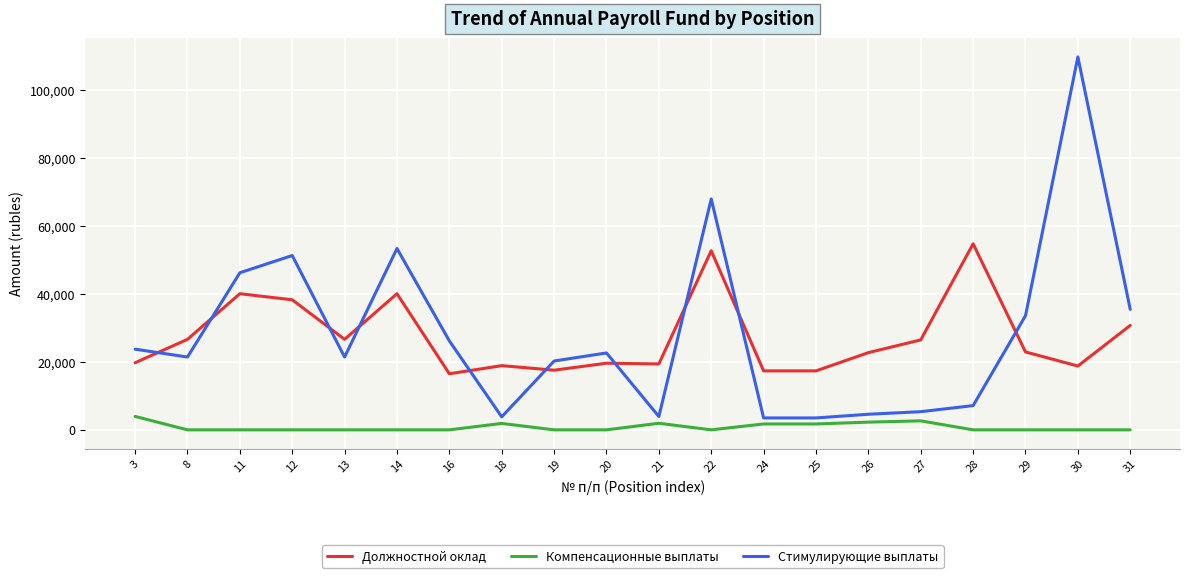

Which category has the highest value in the Стимулирующие выплаты series?

30